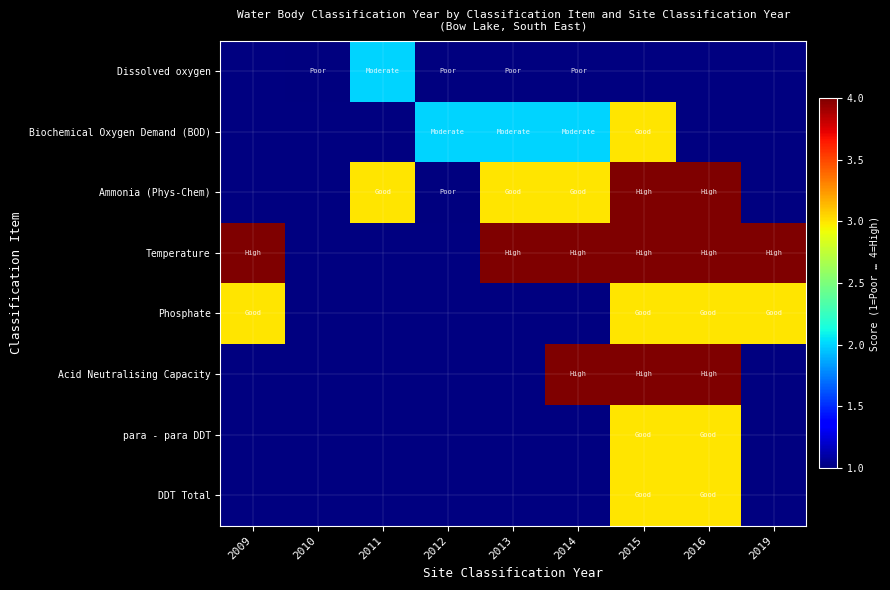

Reading left to right, transcribe all the data shown in this chart.

Dissolved oxygen: 2009=0	2010=1	2011=2	2012=1	2013=1	2014=1	2015=0	2016=0	2019=0
Biochemical Oxygen Demand (BOD): 2009=0	2010=0	2011=0	2012=2	2013=2	2014=2	2015=3	2016=0	2019=0
Ammonia (Phys-Chem): 2009=0	2010=0	2011=3	2012=1	2013=3	2014=3	2015=4	2016=4	2019=0
Temperature: 2009=4	2010=0	2011=0	2012=0	2013=4	2014=4	2015=4	2016=4	2019=4
Phosphate: 2009=3	2010=0	2011=0	2012=0	2013=0	2014=0	2015=3	2016=3	2019=3
Acid Neutralising Capacity: 2009=0	2010=0	2011=0	2012=0	2013=0	2014=4	2015=4	2016=4	2019=0
para - para DDT: 2009=0	2010=0	2011=0	2012=0	2013=0	2014=0	2015=3	2016=3	2019=0
DDT Total: 2009=0	2010=0	2011=0	2012=0	2013=0	2014=0	2015=3	2016=3	2019=0